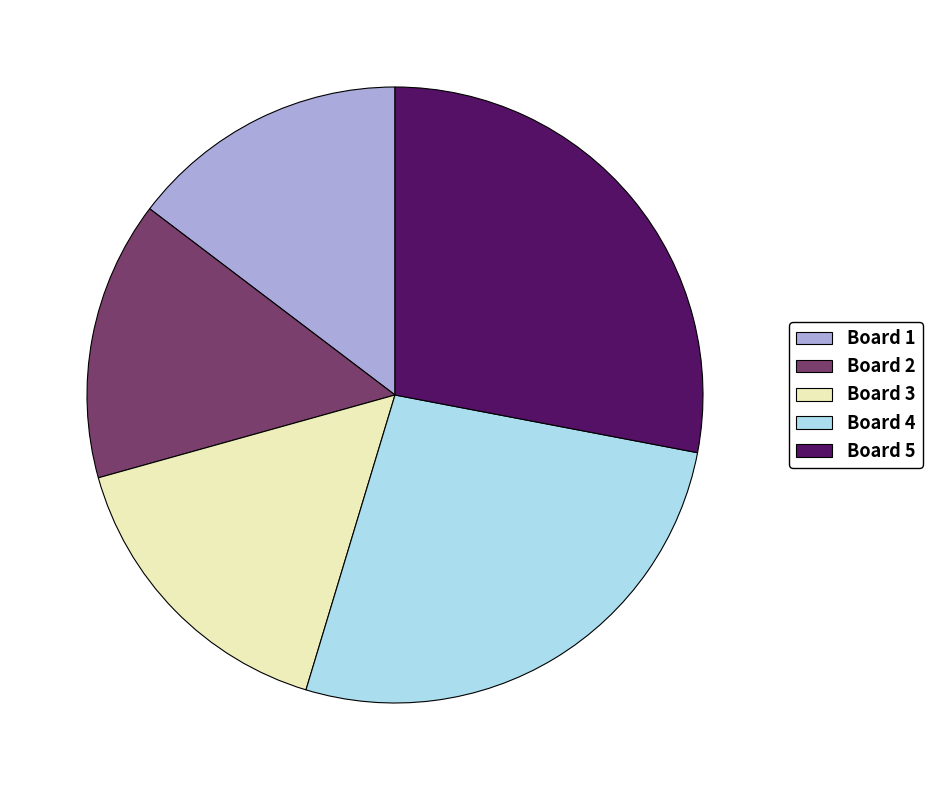

Does Board 4 account for over 50% of the chart?

No